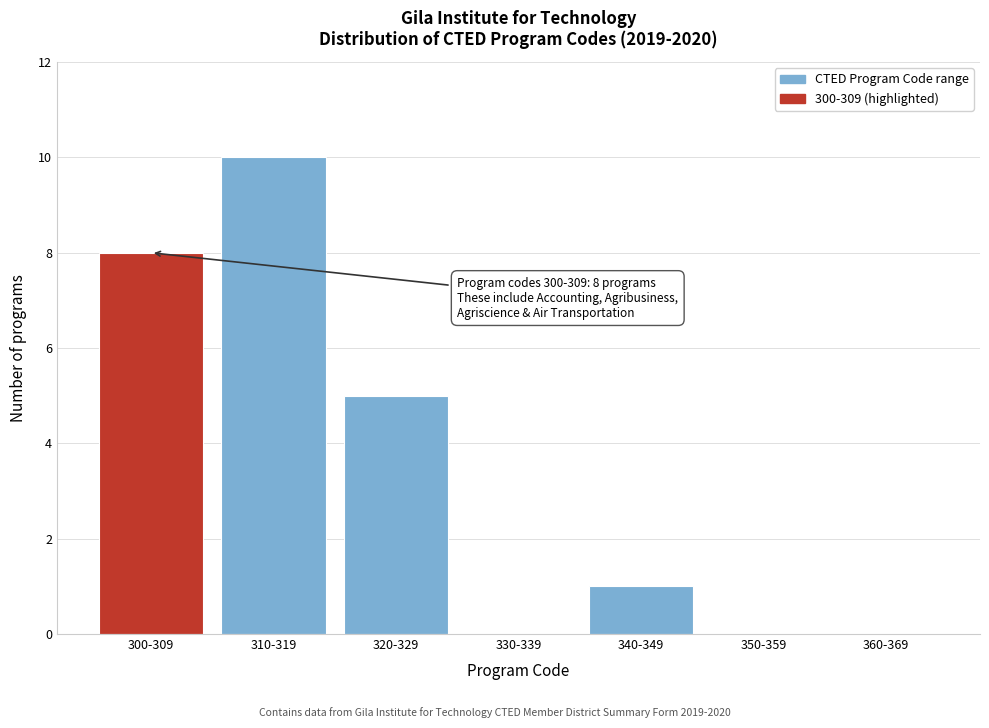

Reading left to right, what are all the values shown in this chart?

300-309=8	310-319=10	320-329=5	330-339=0	340-349=1	350-359=0	360-369=0